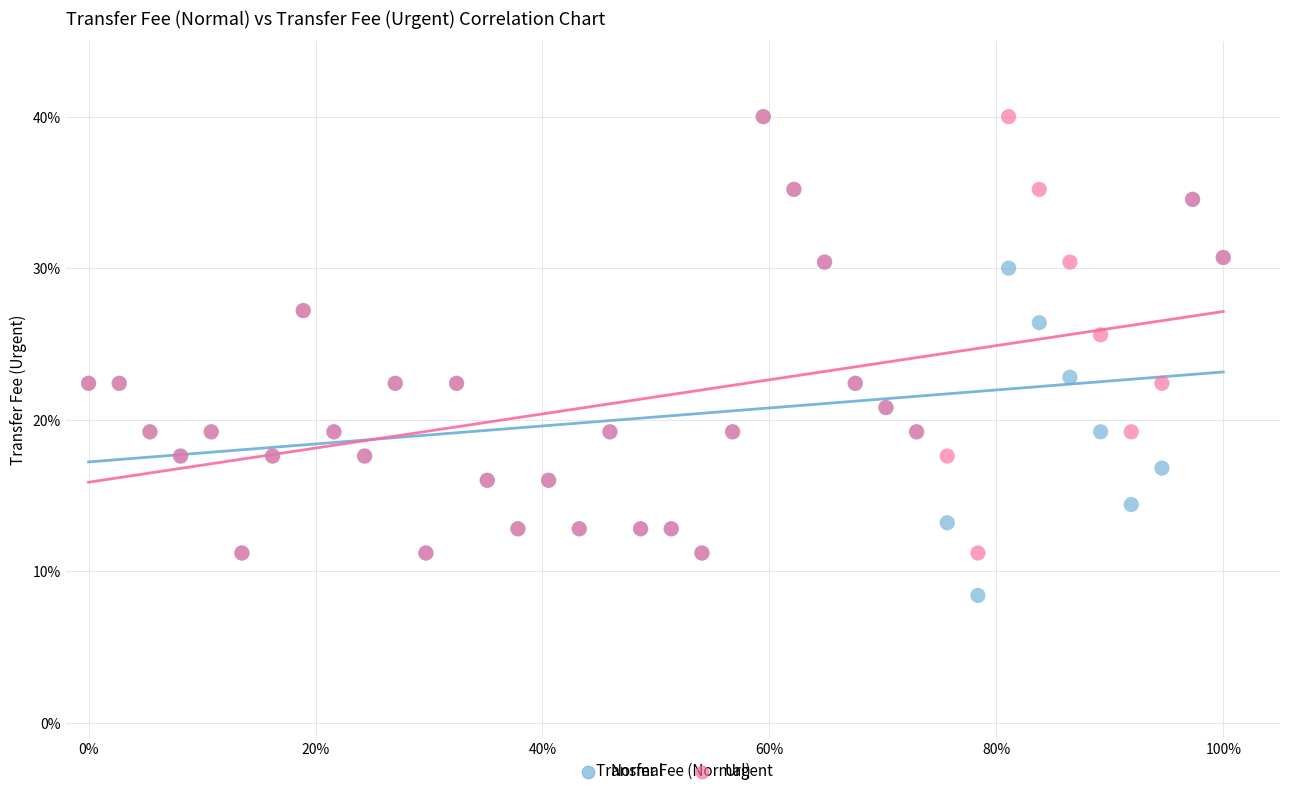

What are all the series names shown in the legend?

Normal, Urgent